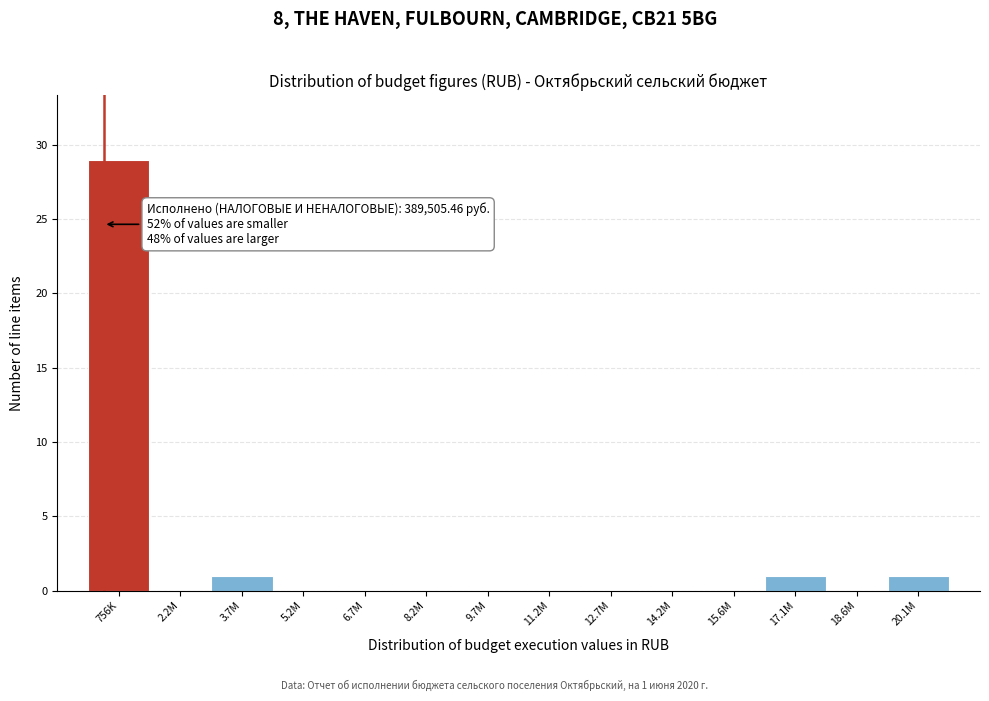

Reading left to right, list all the values displayed in this chart.

756K=29	2.2M=0	3.7M=1	5.2M=0	6.7M=0	8.2M=0	9.7M=0	11.2M=0	12.7M=0	14.2M=0	15.6M=0	17.1M=1	18.6M=0	20.1M=1